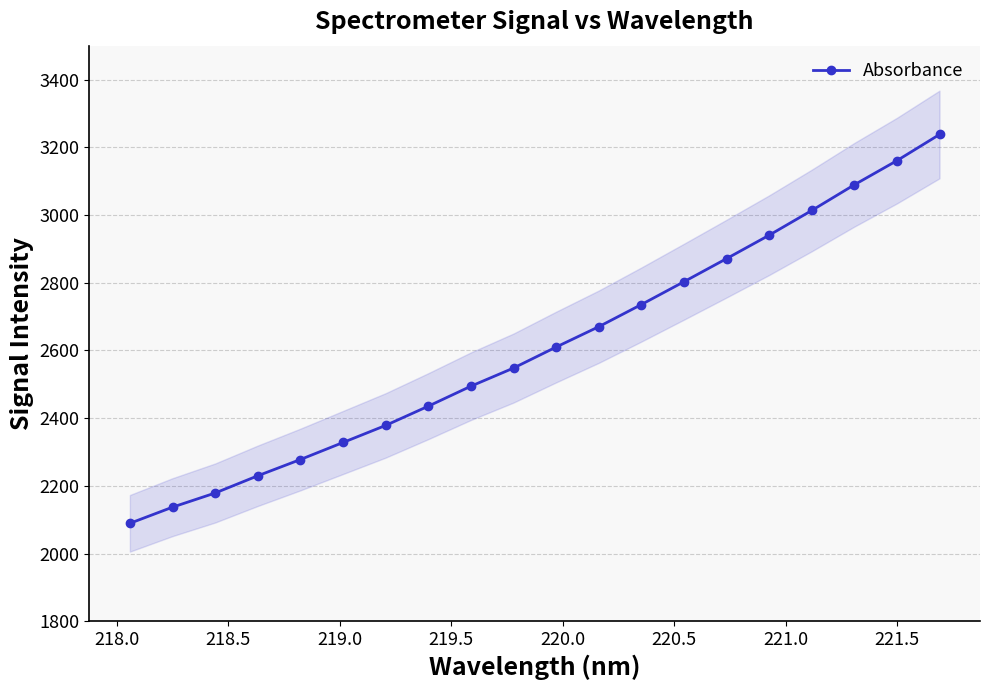

What is the value of the 3rd point from the left?

2179.1